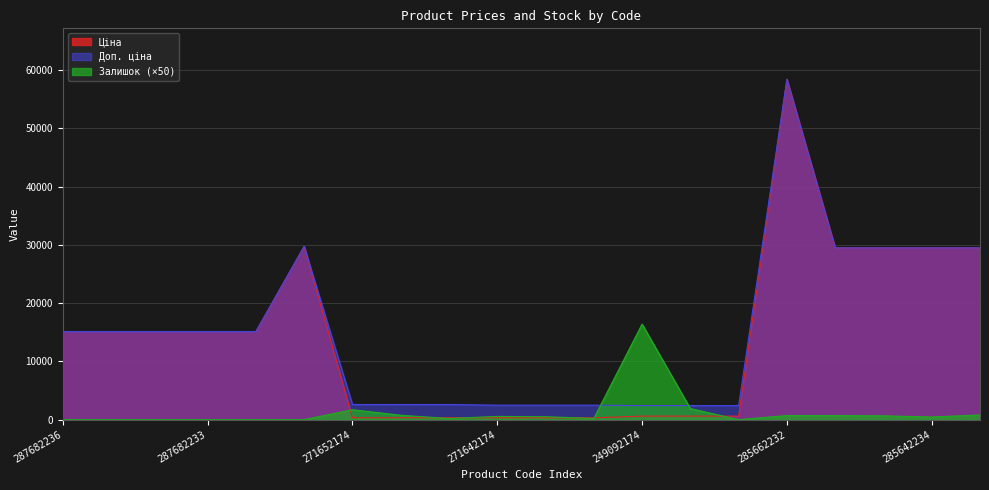

What is the label of the 6th point from the right?

249092172